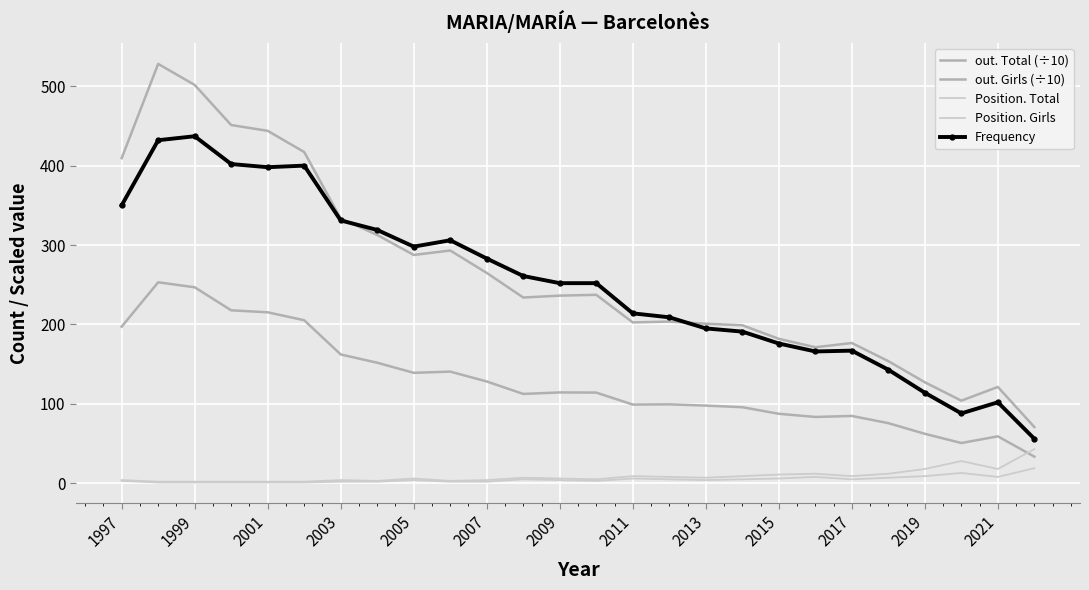

What is the minimum value shown in the chart?

1.0